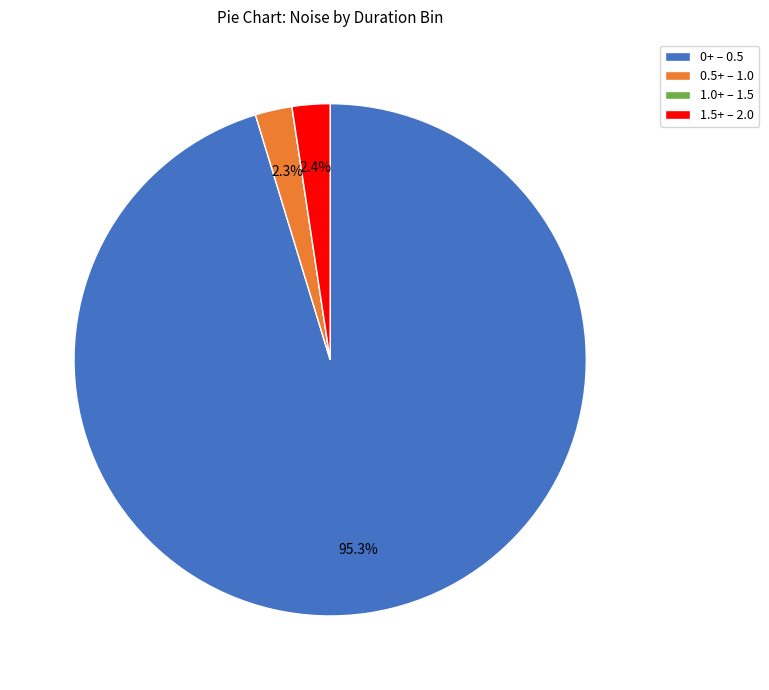

Is there any slice that represents more than half of the pie?

Yes